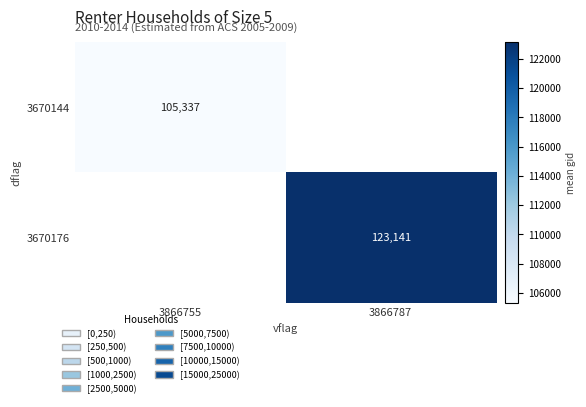

At how many categories does at least one series exceed 120588?

1